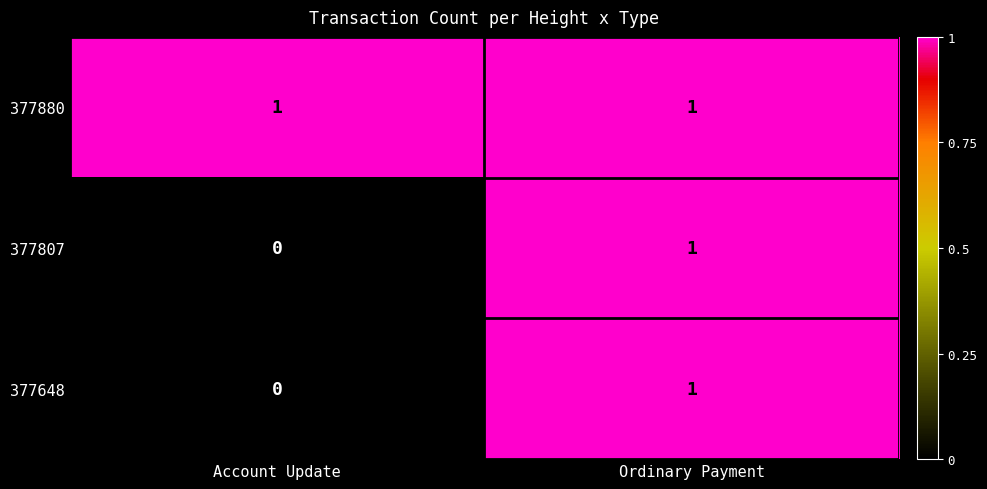

Reading right to left, list all the values displayed in this chart.

377880: Ordinary Payment=1	Account Update=1
377807: Ordinary Payment=1	Account Update=0
377648: Ordinary Payment=1	Account Update=0